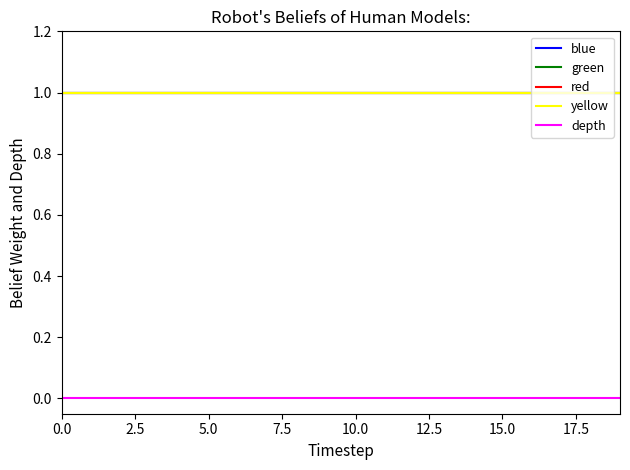

What are all the series names shown in the legend?

blue, green, red, yellow, depth